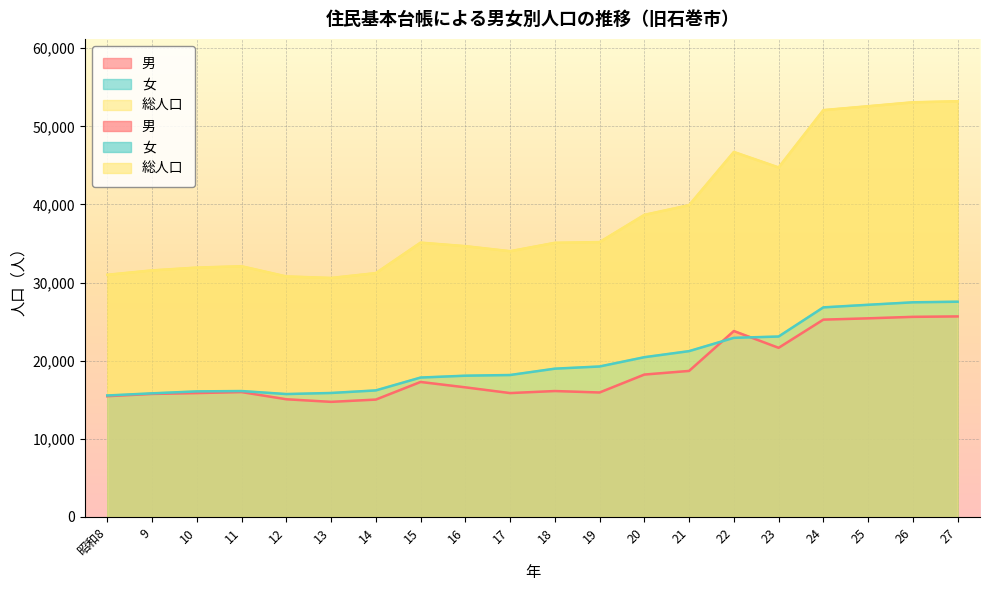

Which series changed the most between 11 and 23?

総人口